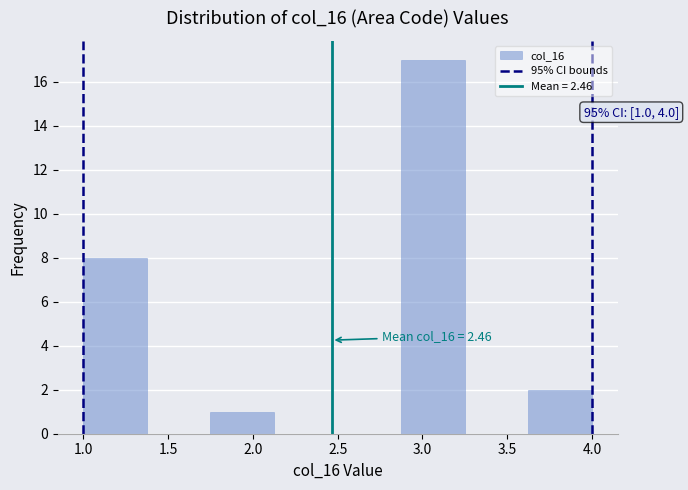

Which range on the x-axis has the tallest bar?

2.875 to 3.250